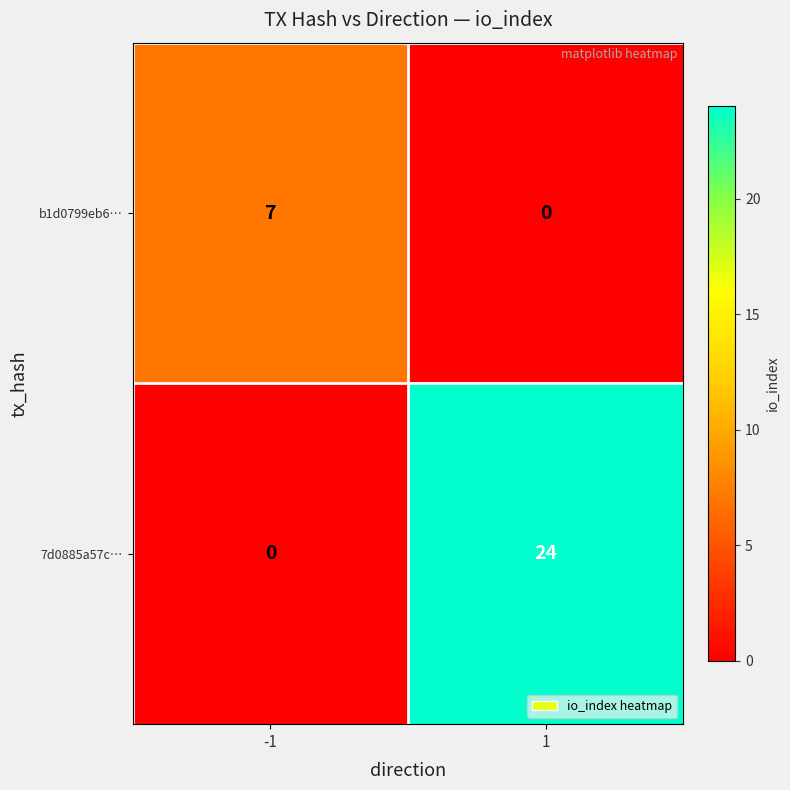

At which category is the sum across all series the highest?

1